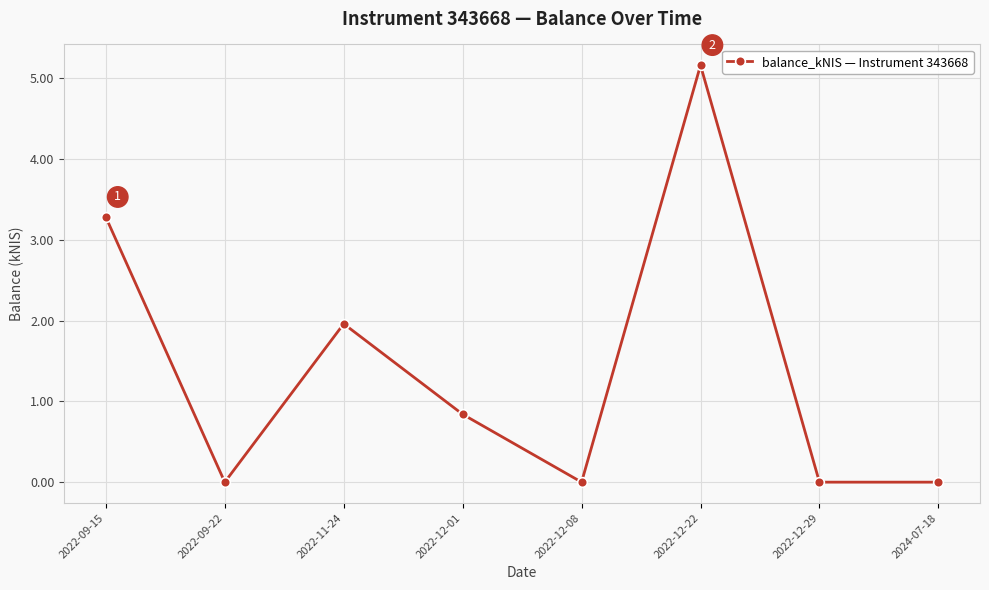

Reading left to right, what are all the values shown in this chart?

2022-09-15=3.3	2022-09-22=0.0	2022-11-24=2.0	2022-12-01=0.8	2022-12-08=0.0	2022-12-22=5.2	2022-12-29=0.0	2024-07-18=0.0